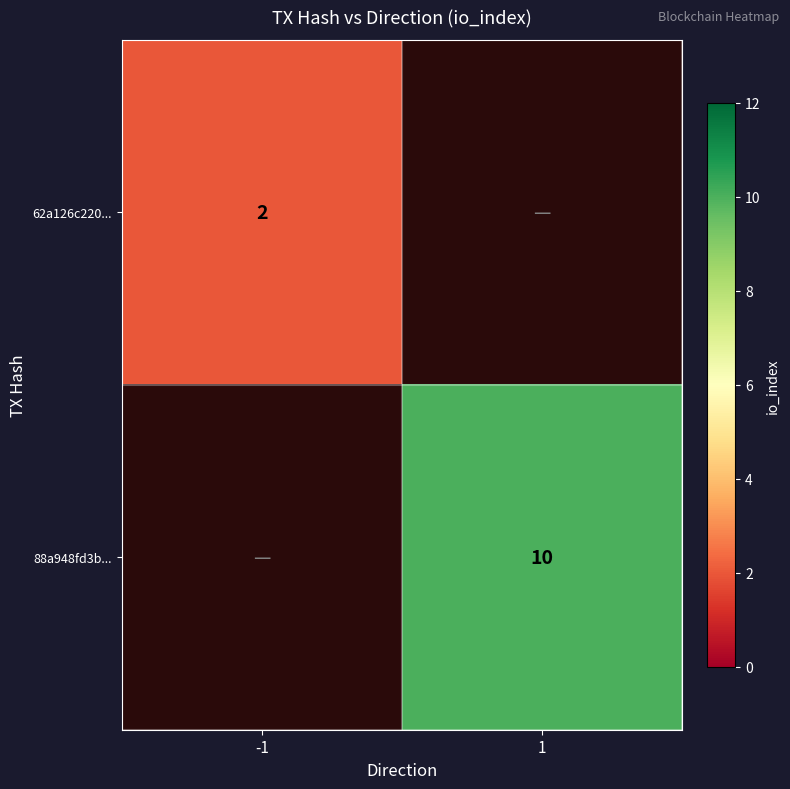

The value of 62a126c220... at -1 is 1. True or false?

False